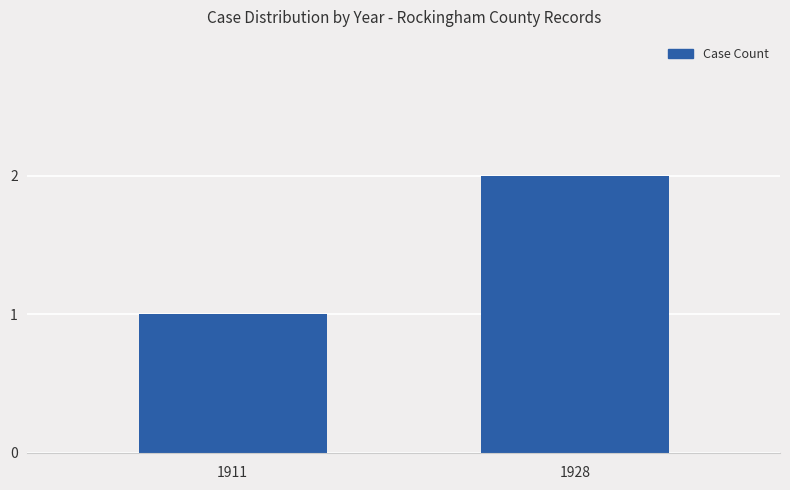

At which label is the value closest to 1?

1911